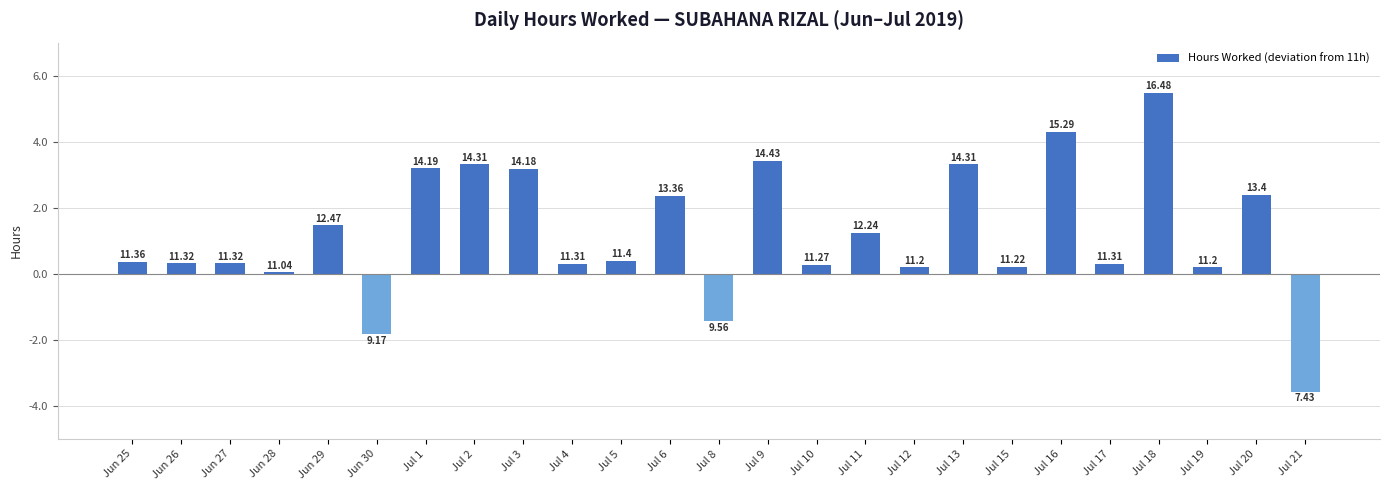

How many bars are there in total?

25